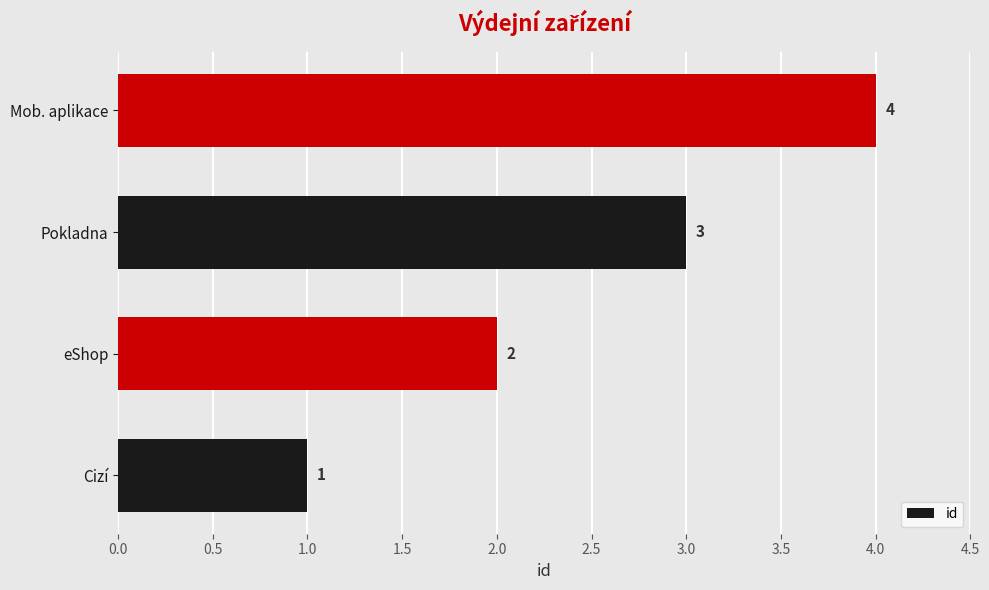

How many bars are there in total?

4